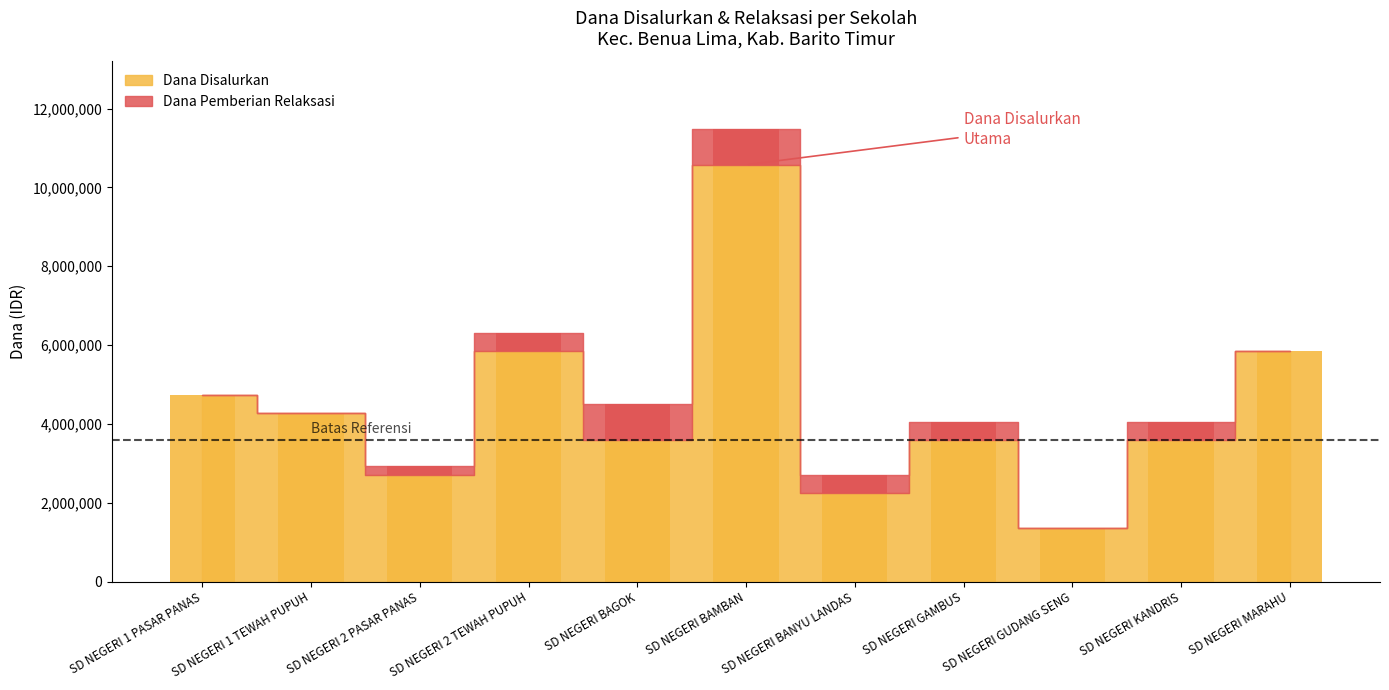

What are all the series names shown in the legend?

Dana Disalurkan, Dana Pemberian Relaksasi